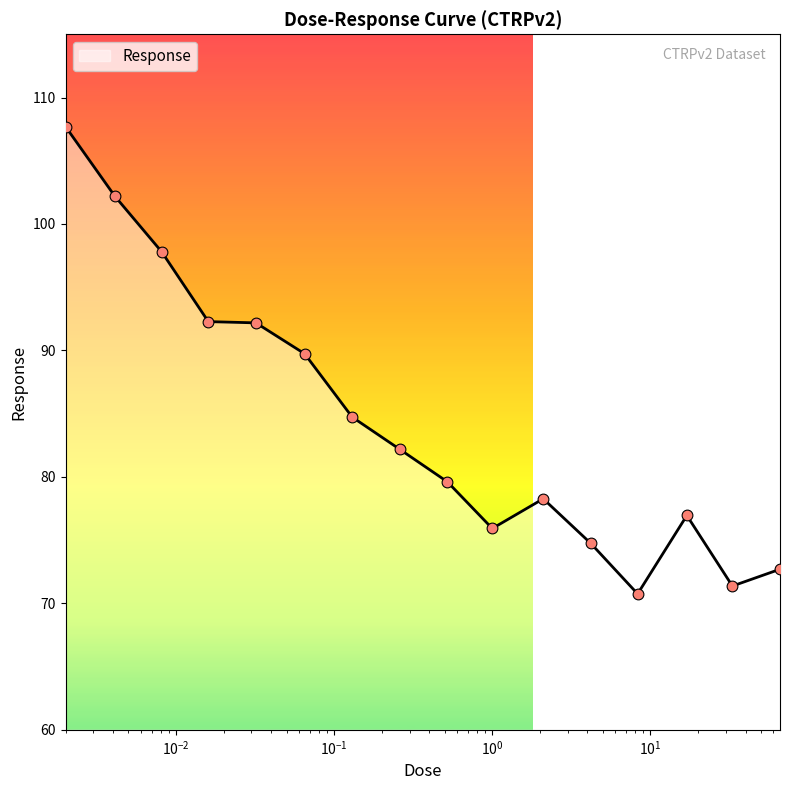

What is the maximum value shown in the chart?

107.7